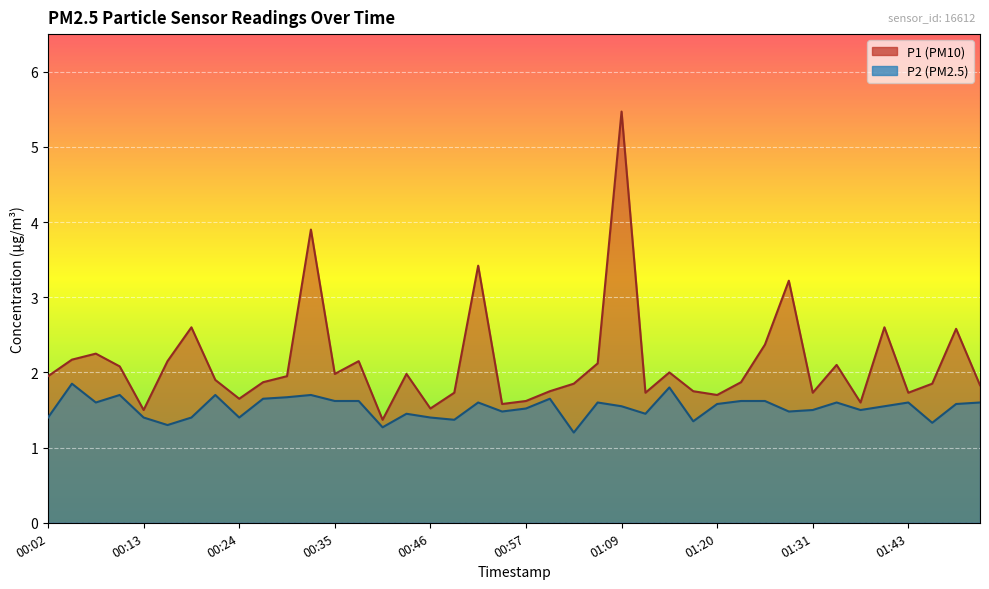

Read the P1 value at 01:40.

2.6